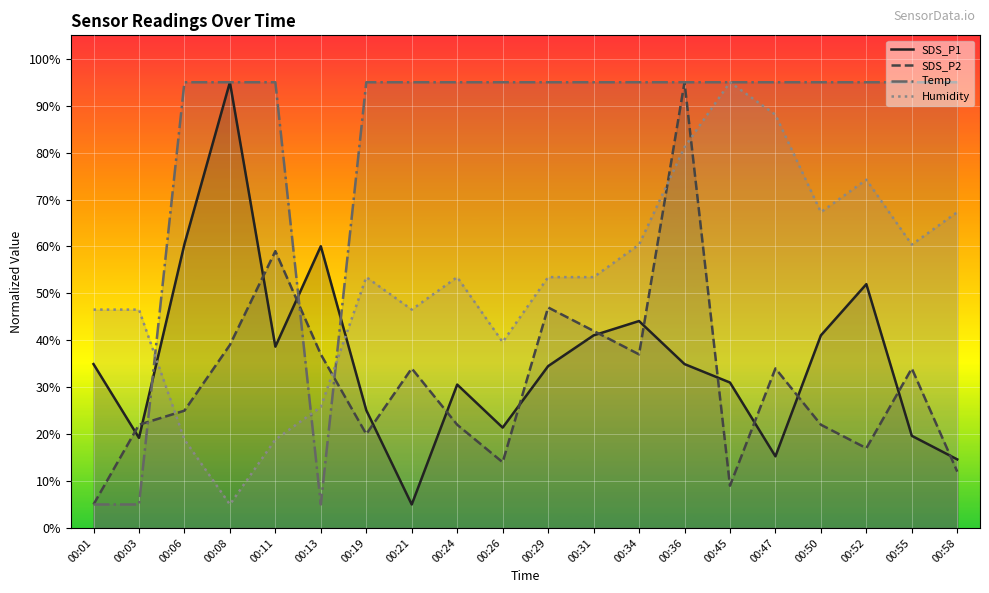

Reading left to right, list all the values displayed in this chart.

SDS_P1: 00:01=34.9	00:03=19.2	00:06=60.5	00:08=95.0	00:11=38.6	00:13=60.0	00:19=25.1	00:21=5.0	00:24=30.6	00:26=21.4	00:29=34.5	00:31=41.0	00:34=44.1	00:36=34.9	00:45=31.0	00:47=15.3	00:50=41.0	00:52=52.0	00:55=19.6	00:58=14.6
SDS_P2: 00:01=5.0	00:03=22.0	00:06=25.0	00:08=39.0	00:11=59.0	00:13=37.0	00:19=20.0	00:21=34.0	00:24=22.0	00:26=14.0	00:29=47.0	00:31=42.0	00:34=37.0	00:36=95.0	00:45=9.0	00:47=34.0	00:50=22.0	00:52=17.0	00:55=34.0	00:58=12.0
Temp: 00:01=5.0	00:03=5.0	00:06=95.0	00:08=95.0	00:11=95.0	00:13=5.0	00:19=95.0	00:21=95.0	00:24=95.0	00:26=95.0	00:29=95.0	00:31=95.0	00:34=95.0	00:36=95.0	00:45=95.0	00:47=95.0	00:50=95.0	00:52=95.0	00:55=95.0	00:58=95.0
Humidity: 00:01=46.5	00:03=46.5	00:06=18.8	00:08=5.0	00:11=18.8	00:13=25.8	00:19=53.5	00:21=46.5	00:24=53.5	00:26=39.6	00:29=53.5	00:31=53.5	00:34=60.4	00:36=81.2	00:45=95.0	00:47=88.1	00:50=67.3	00:52=74.2	00:55=60.4	00:58=67.3